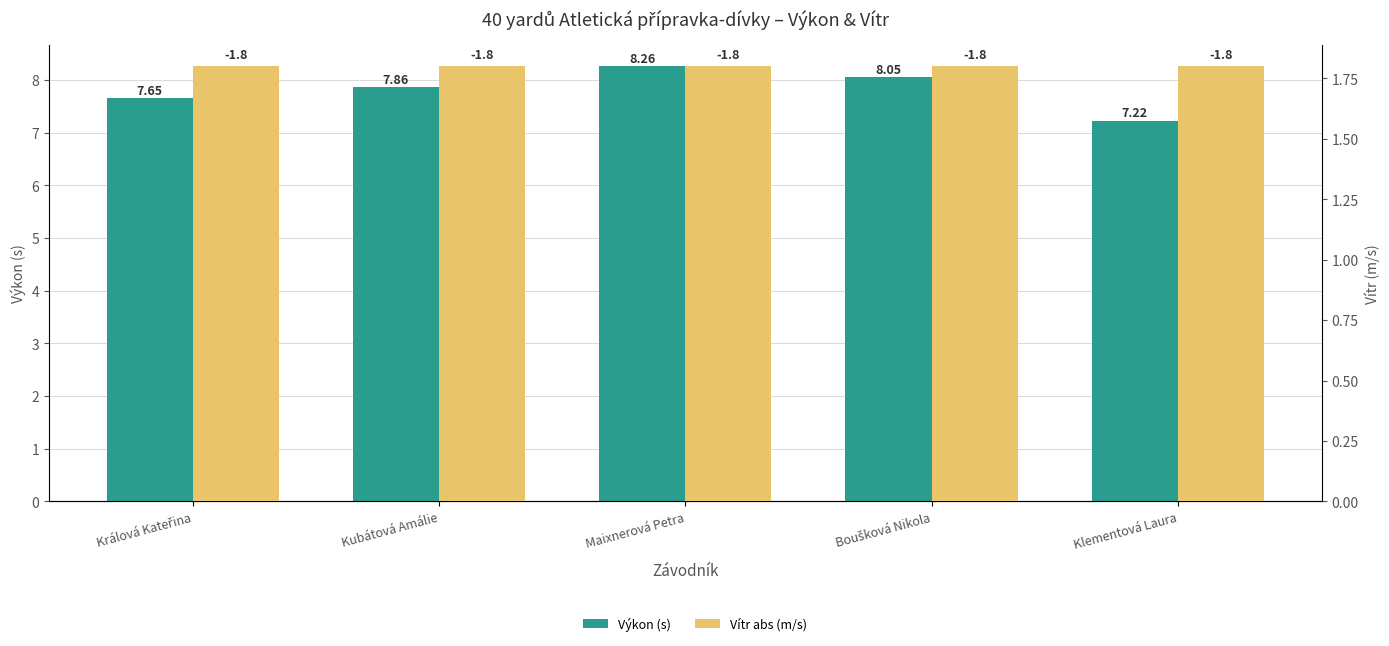

True or false: Vítr abs (m/s) has a value of 1.8 at Boušková Nikola.

True